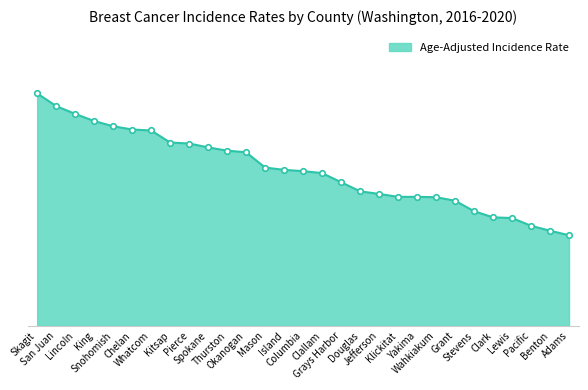

What is the label of the 11th point from the right?

Jefferson